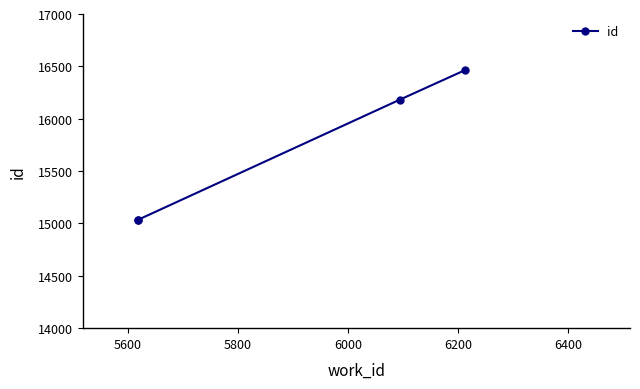

True or false: there are more than 2 points higher than both neighbors.

False